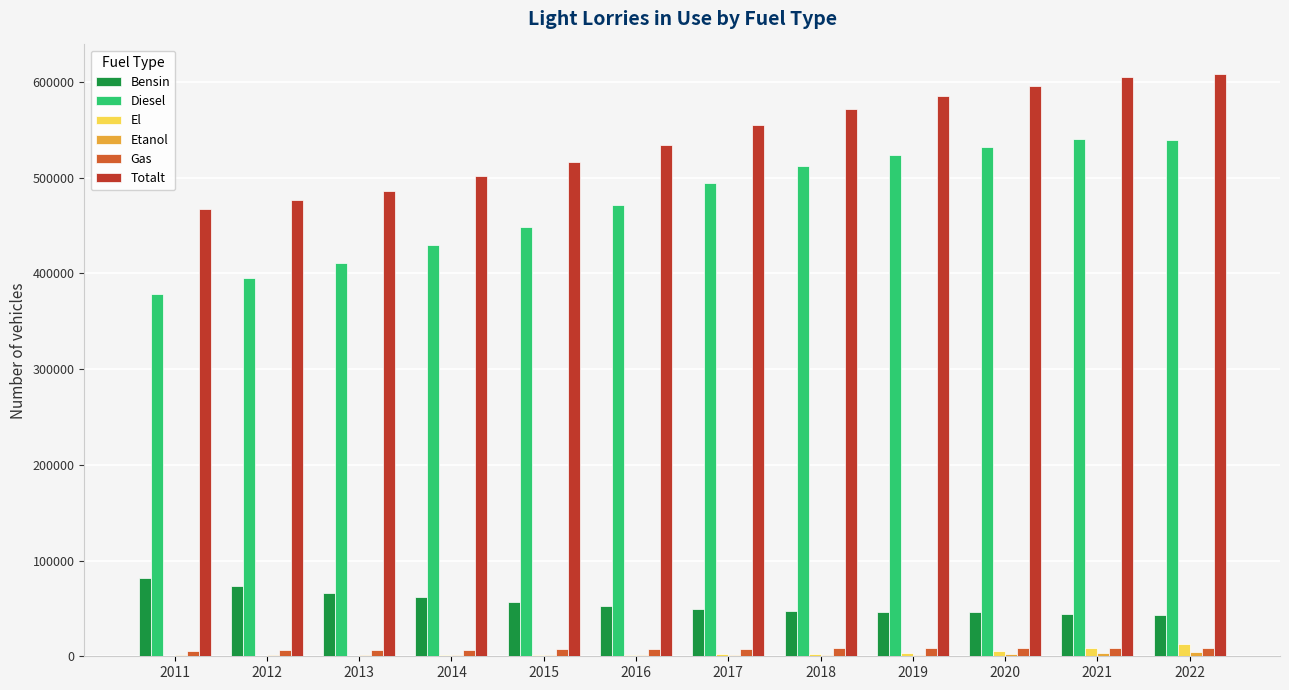

Which series has the largest total across all categories?

Totalt